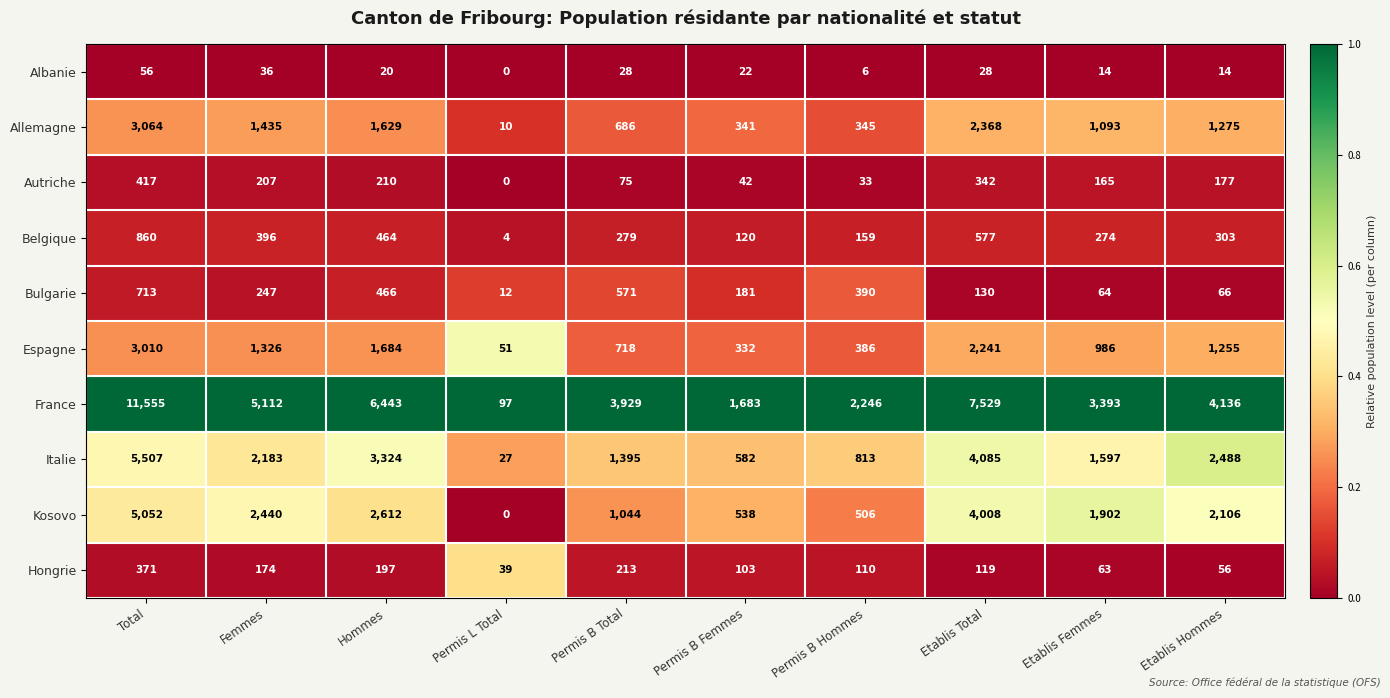

Is it true that Bulgarie equals 155 at Permis B Hommes?

False